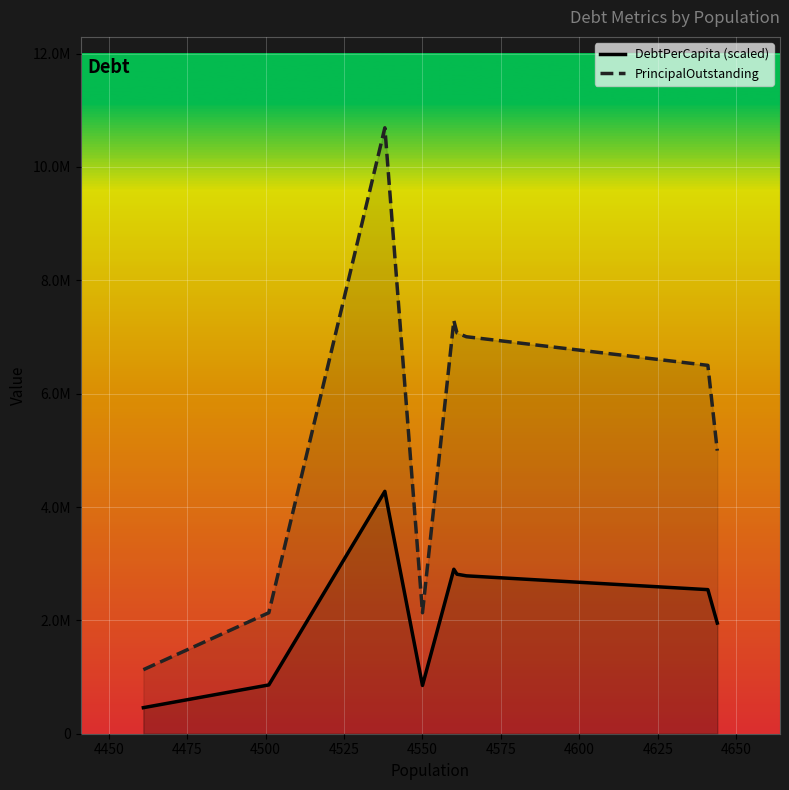

The value of DebtPerCapita (scaled) at 4550 is 269556.4. True or false?

False